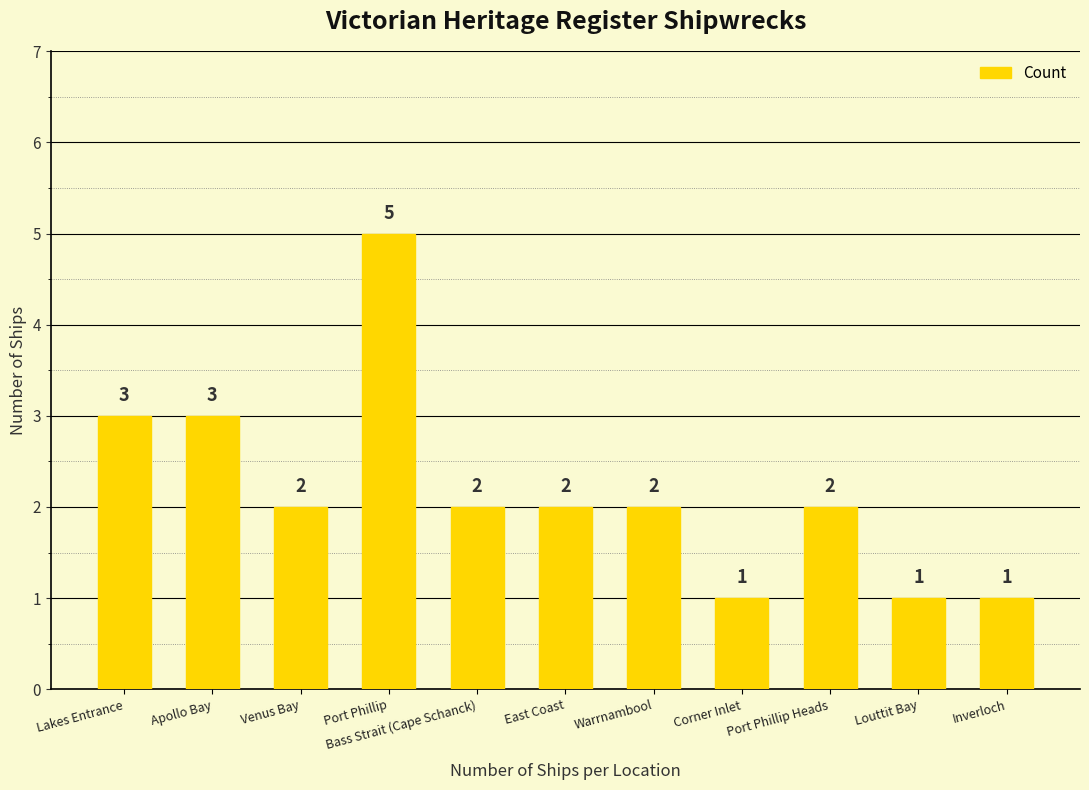

What is the label of the 1st bar from the left?

Lakes Entrance